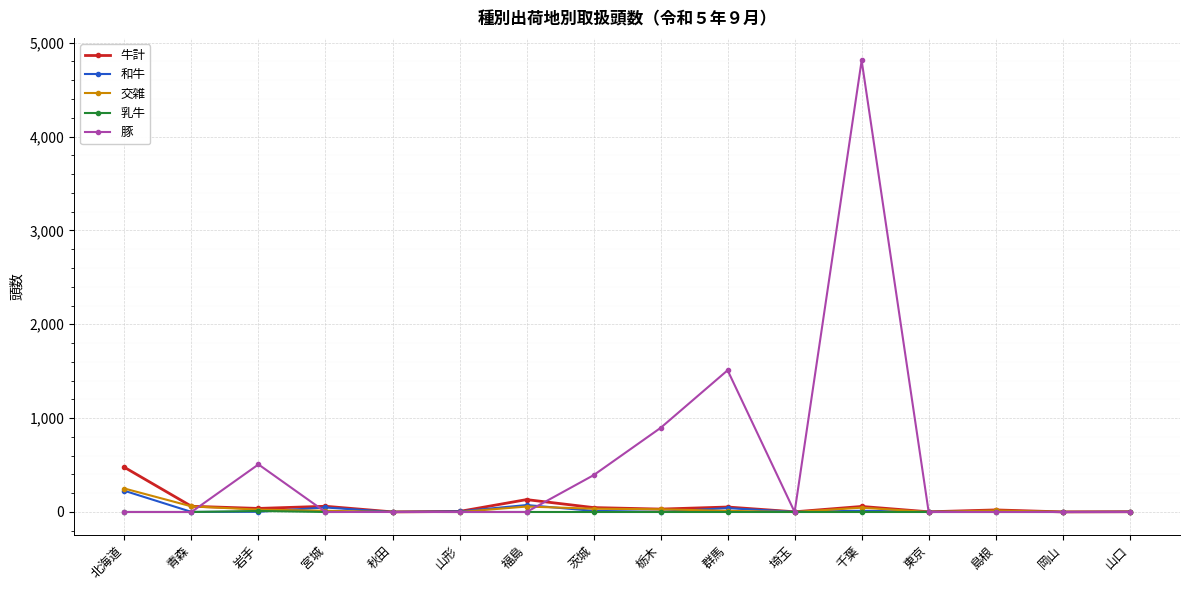

What is the highest value of the 豚 series?

4811